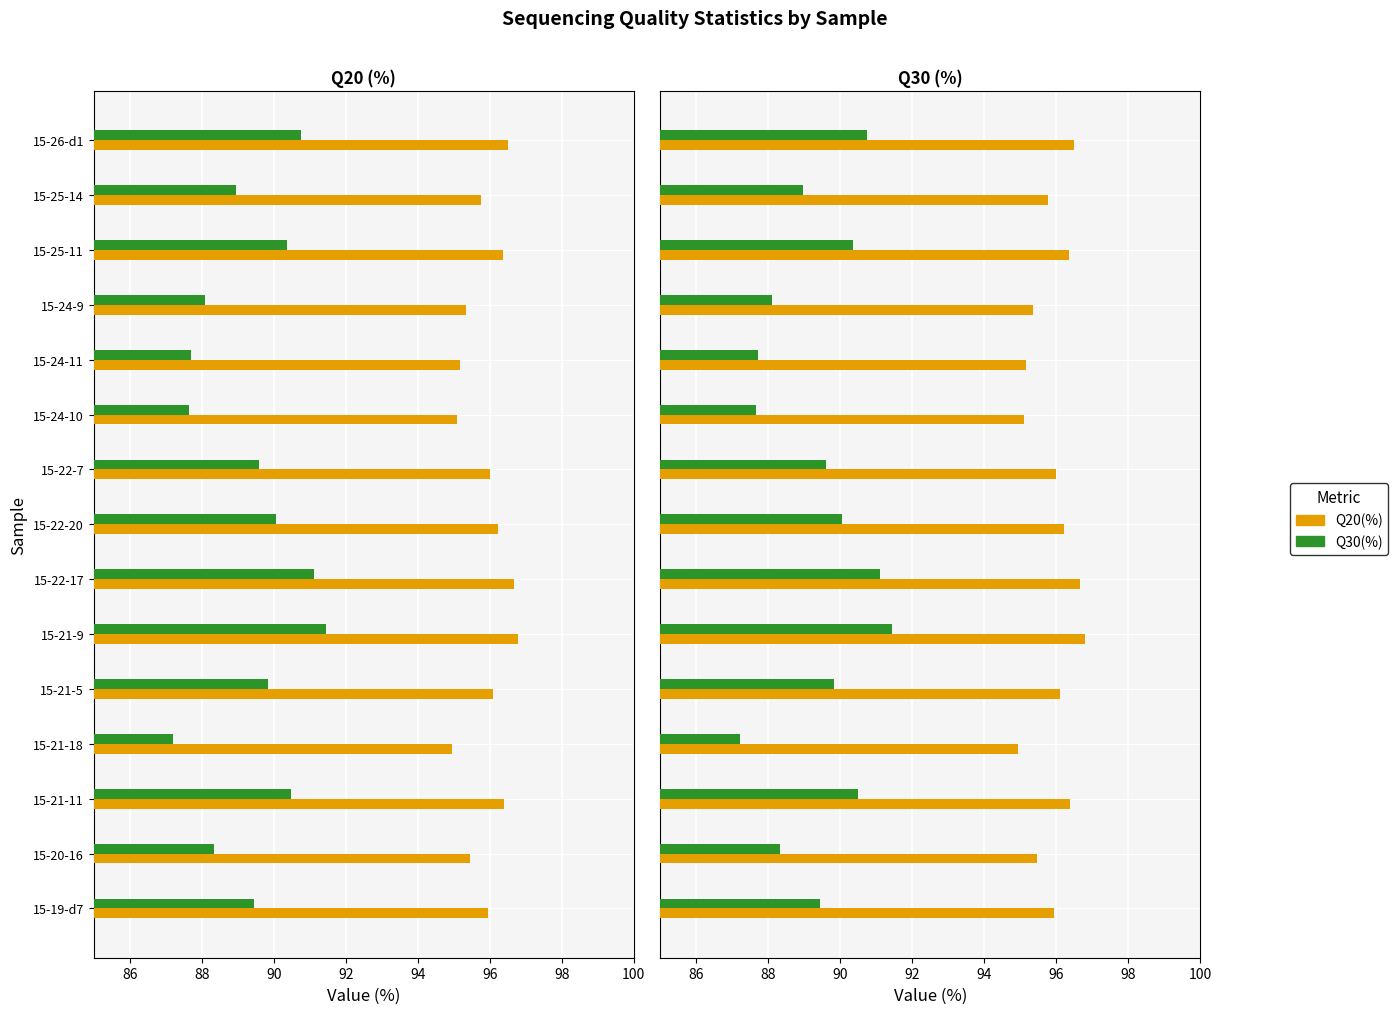

What is the value of the Q20(%) bar at the 3rd from the left?

96.4